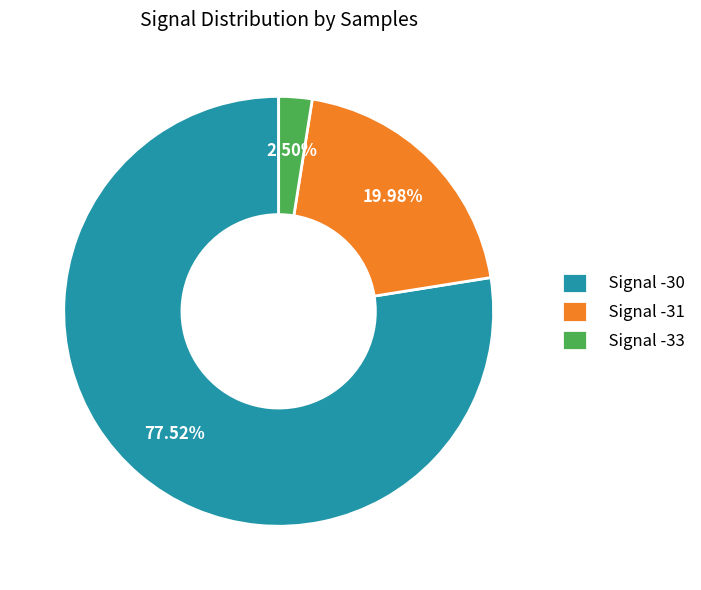

Rank the categories by value from highest to lowest.

Signal -30, Signal -31, Signal -33